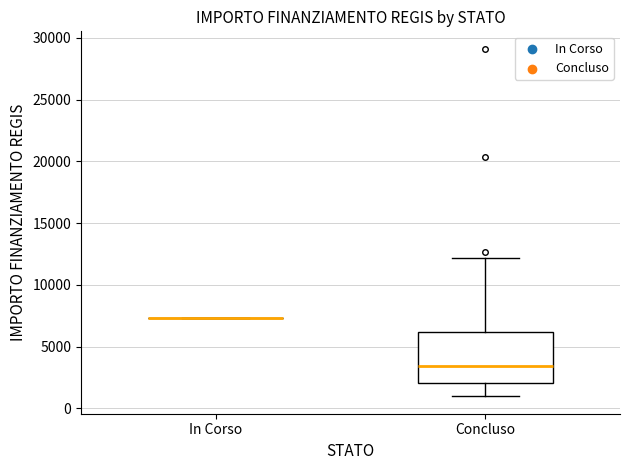

Comparing the boxes themselves (not the whiskers), which one is the tallest?

Concluso